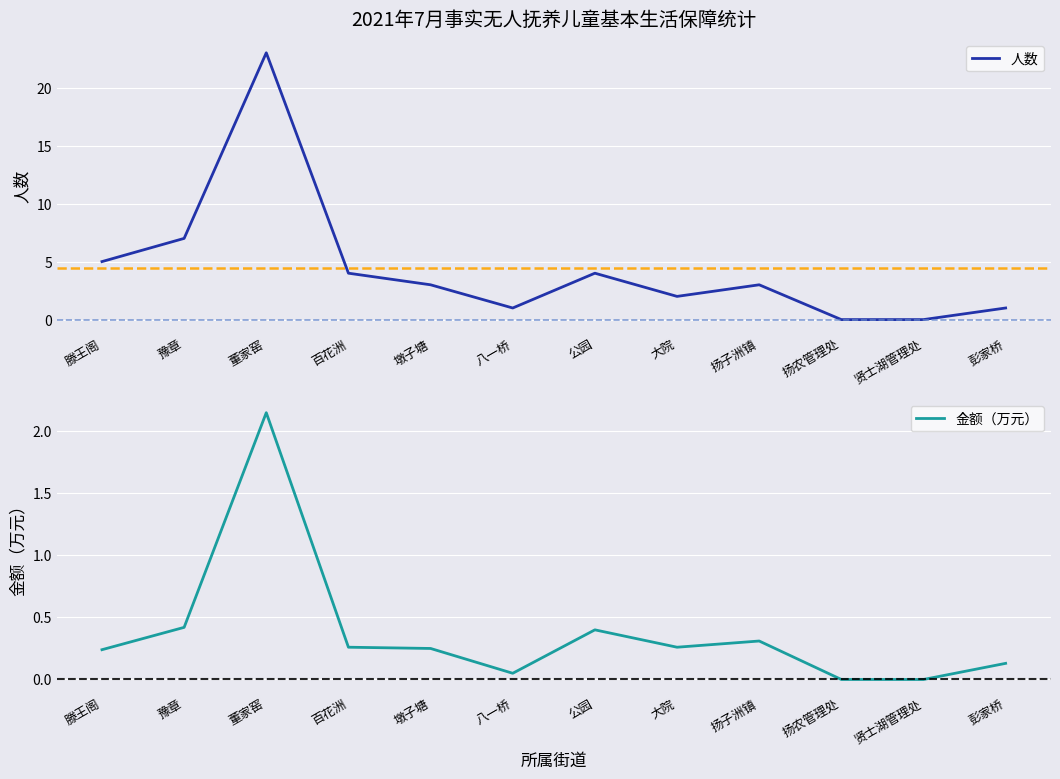

At how many categories does at least one series exceed 9?

1